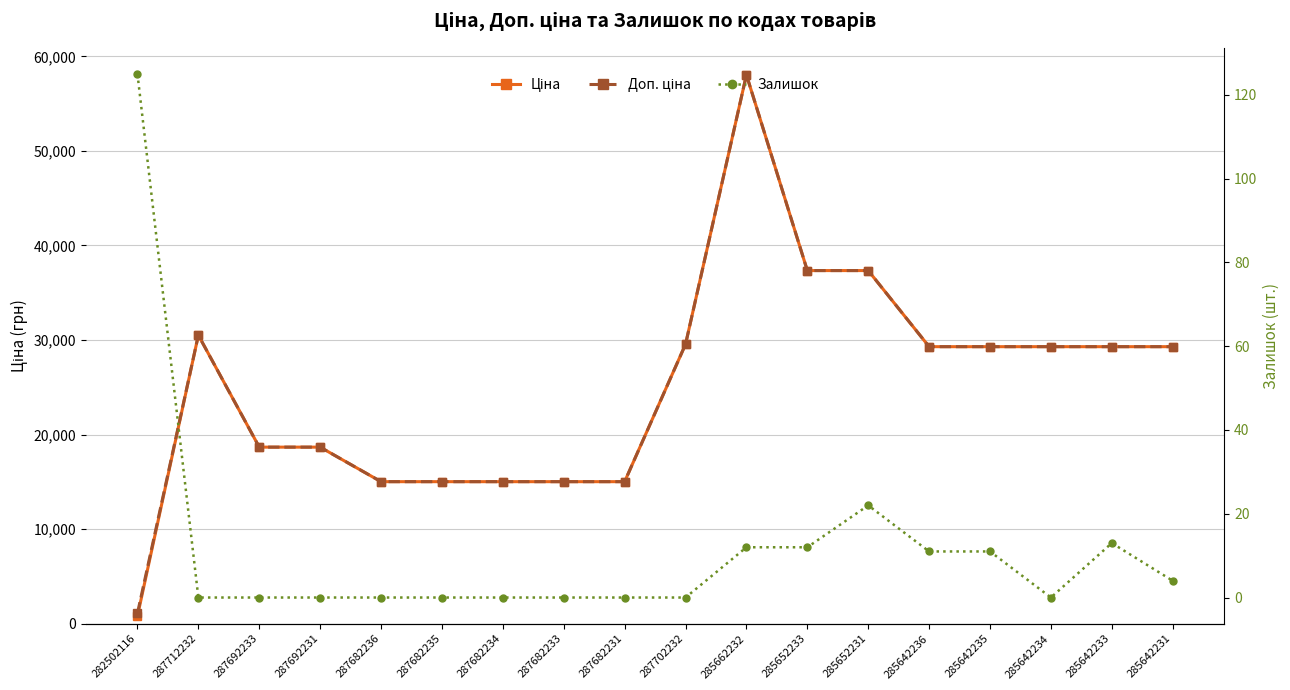

Which series has the widest spread of values?

Ціна